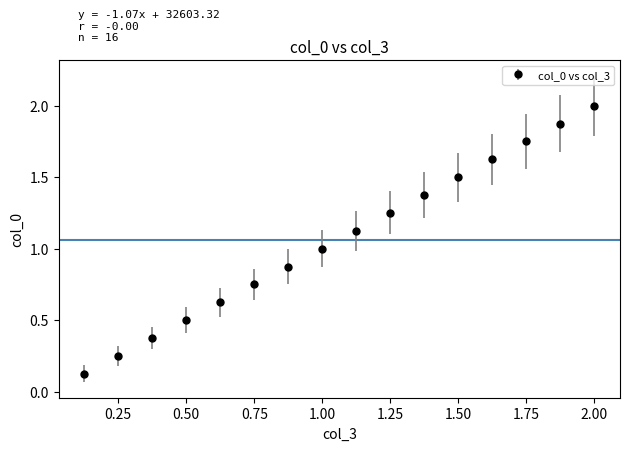

What is the sum of all values?

17.0